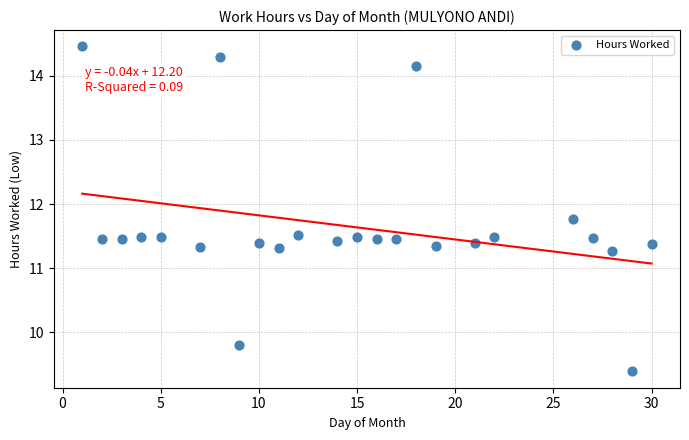

What is the range of Y values (max minus min)?

5.1